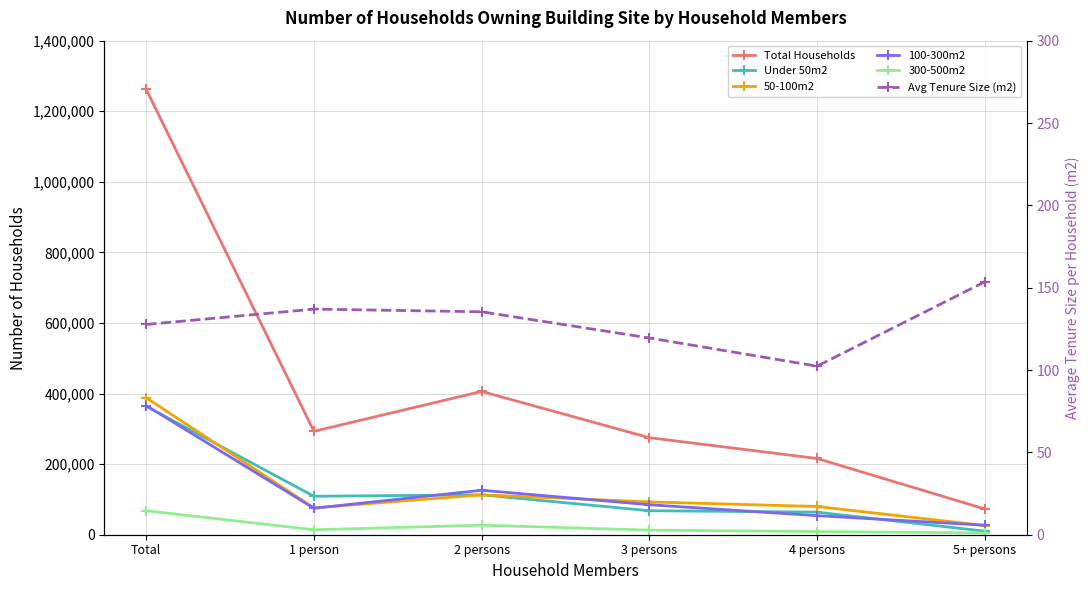

True or false: 300-500m2 and Avg Tenure Size (m2) intersect in this chart.

False